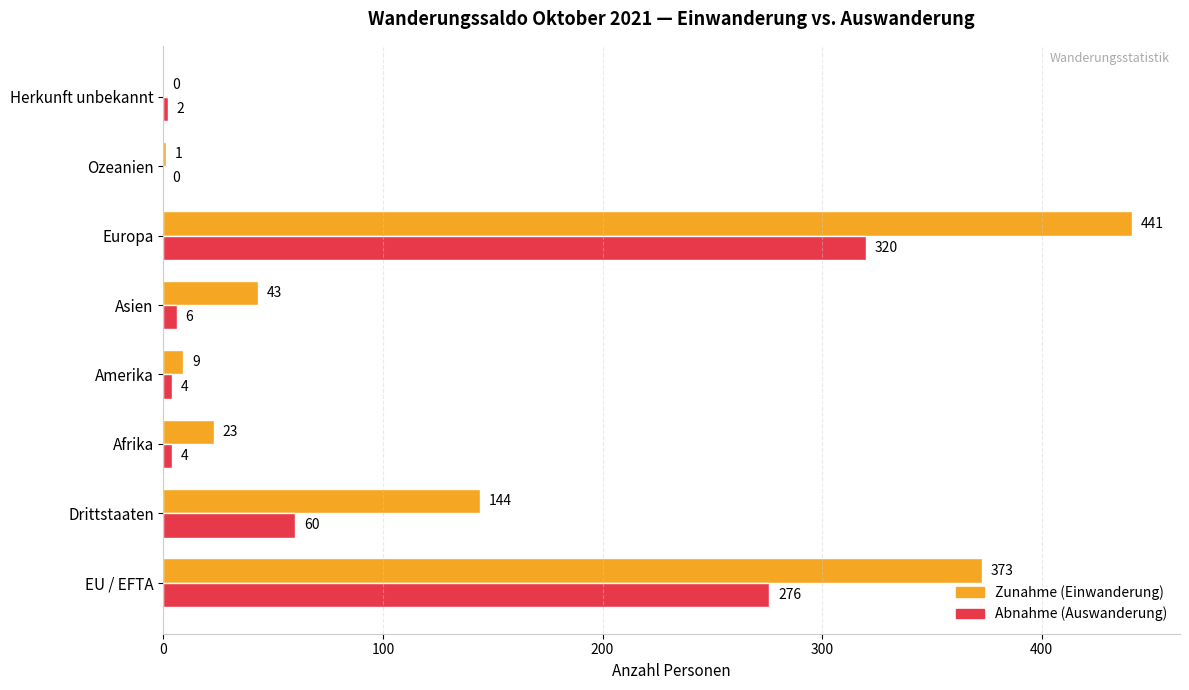

What is the sum of all Abnahme (Auswanderung) values?

672